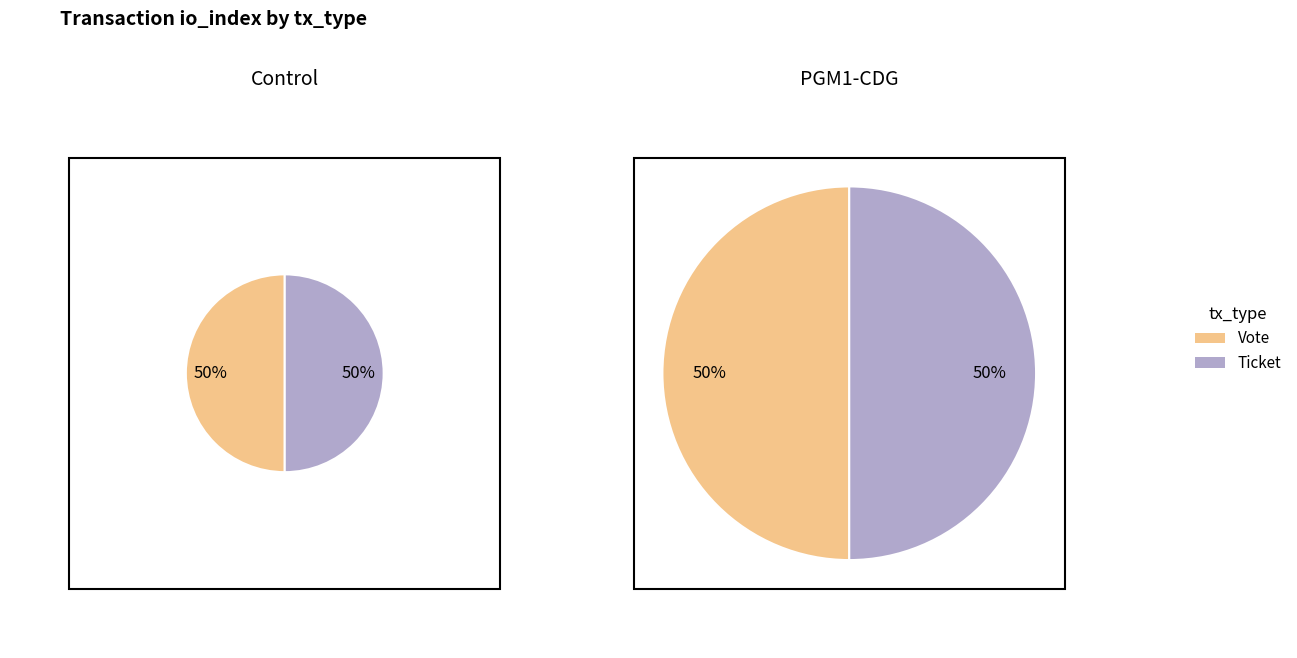

The Vote slice represents 91% of the pie. True or false?

False